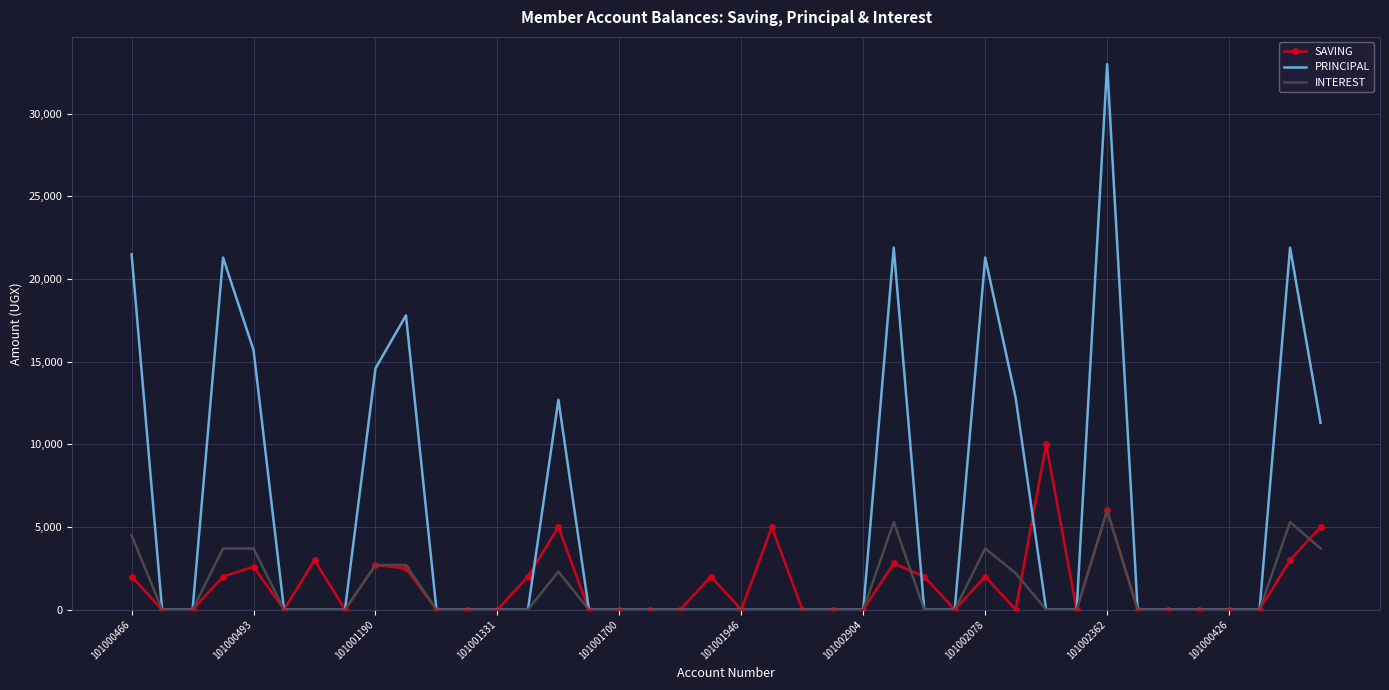

Rank the series by their maximum value, from lowest to highest.

INTEREST, SAVING, PRINCIPAL